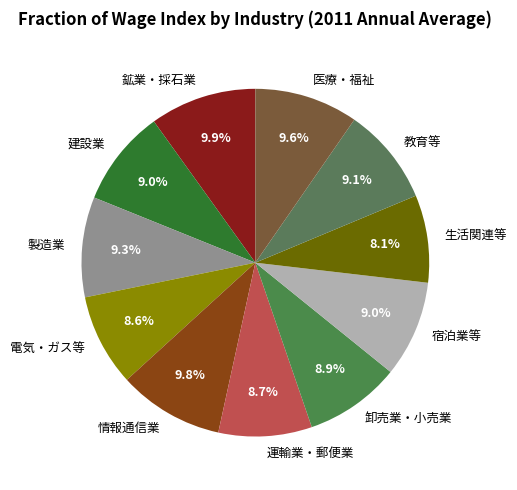

Approximately how many times larger is the value at 生活関連等 compared to 製造業?

0.9